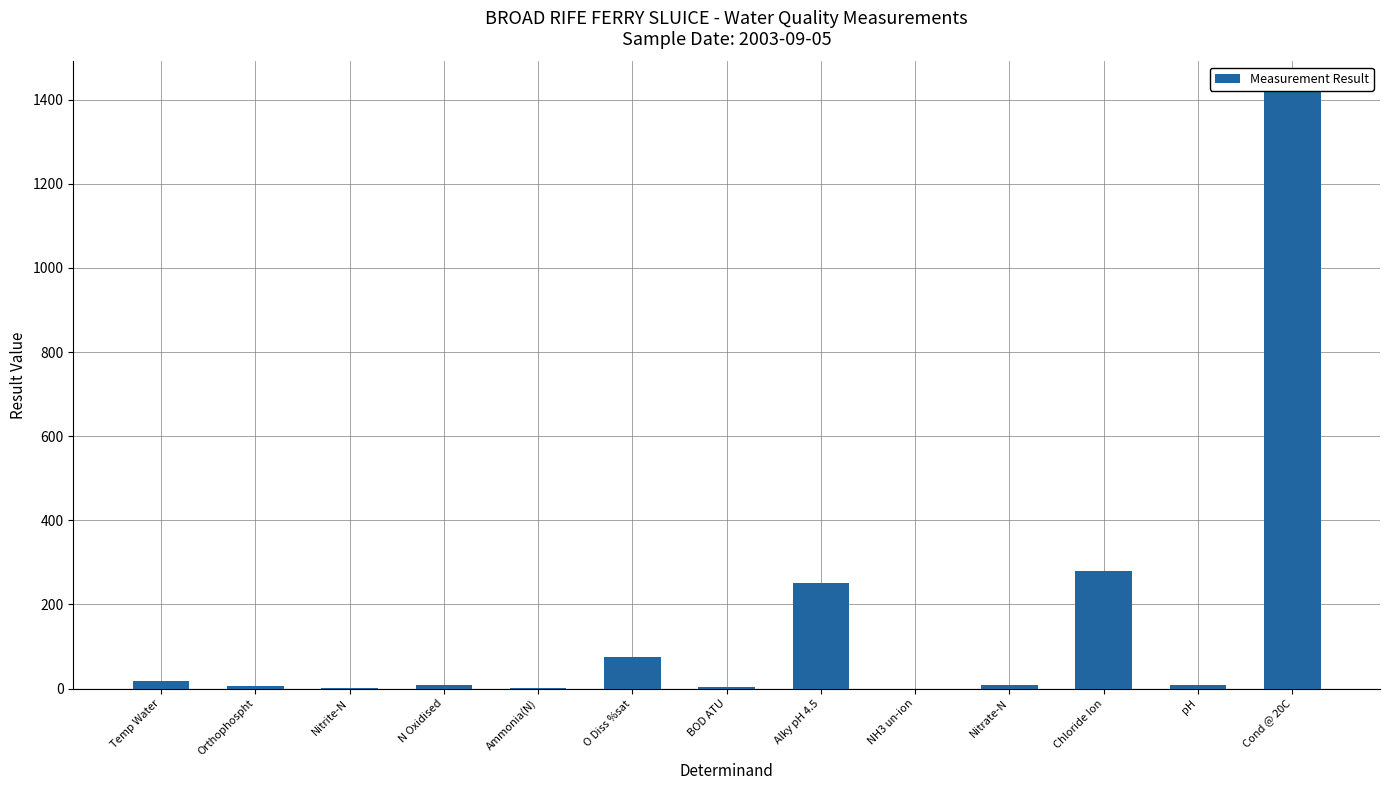

Which has a higher value, O Diss %sat or Nitrite-N?

O Diss %sat